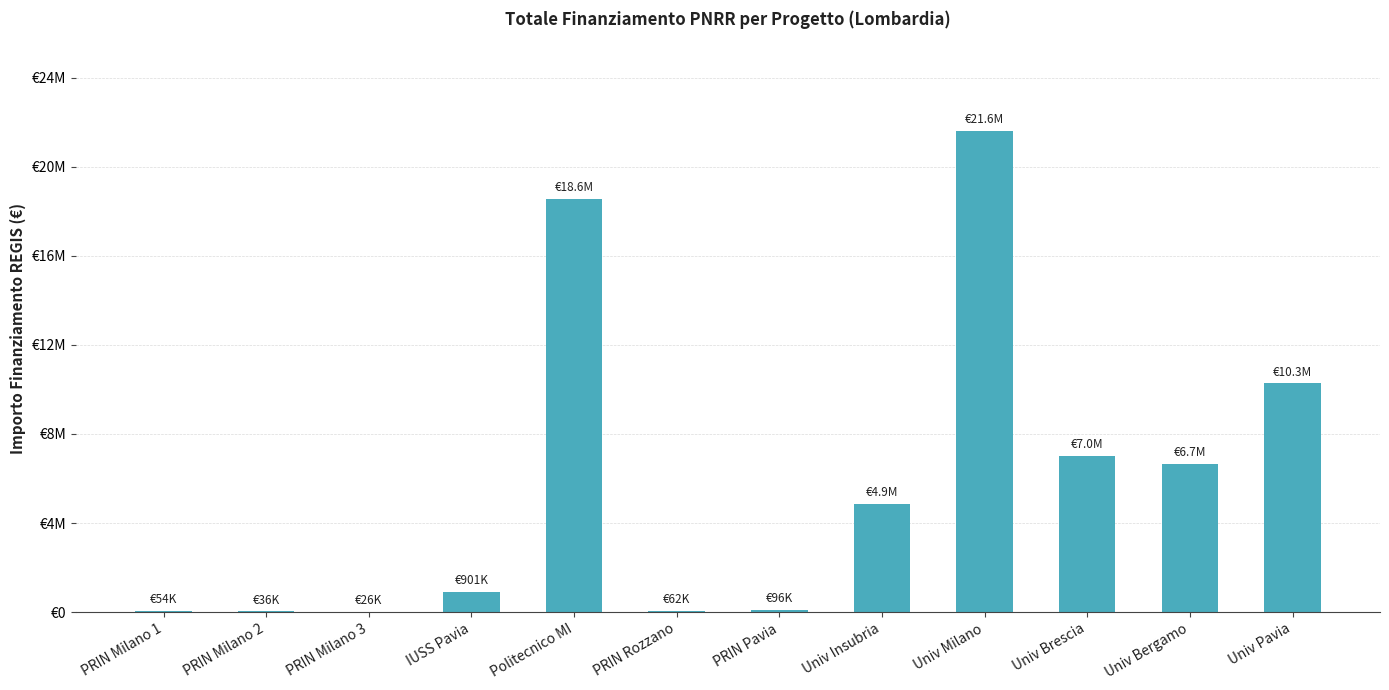

Which has a higher value, Univ Milano or Univ Bergamo?

Univ Milano